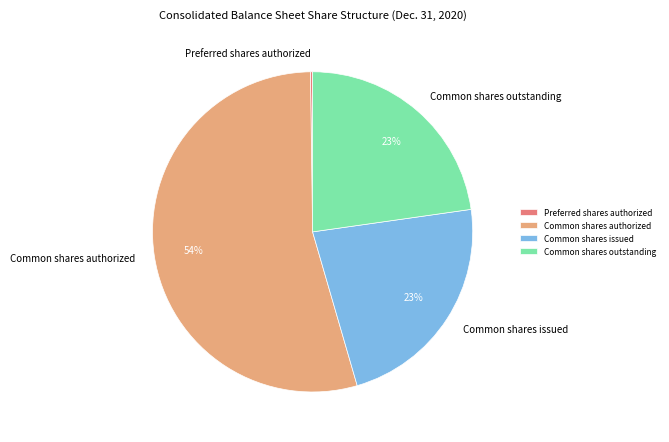

Is there a majority slice in this chart?

Yes